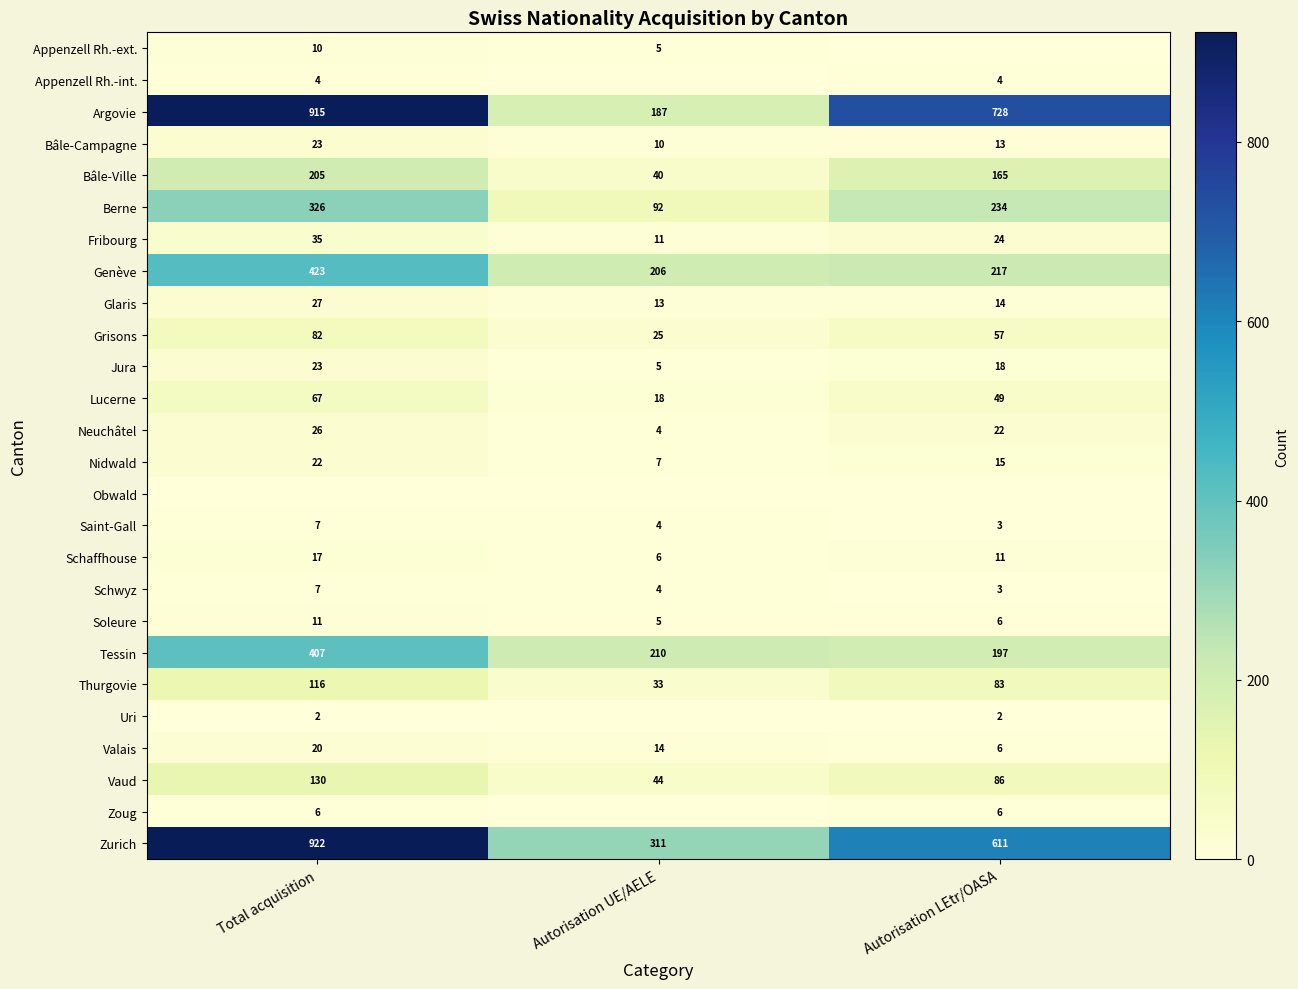

At how many categories does at least one series exceed 802?

1